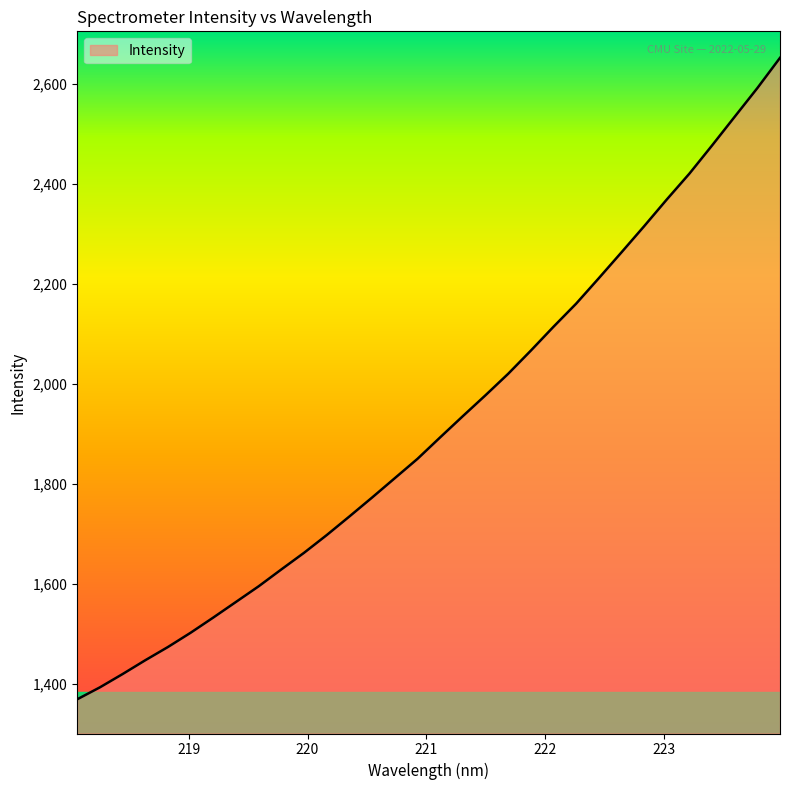

What is the difference between the maximum and minimum values?

1284.4